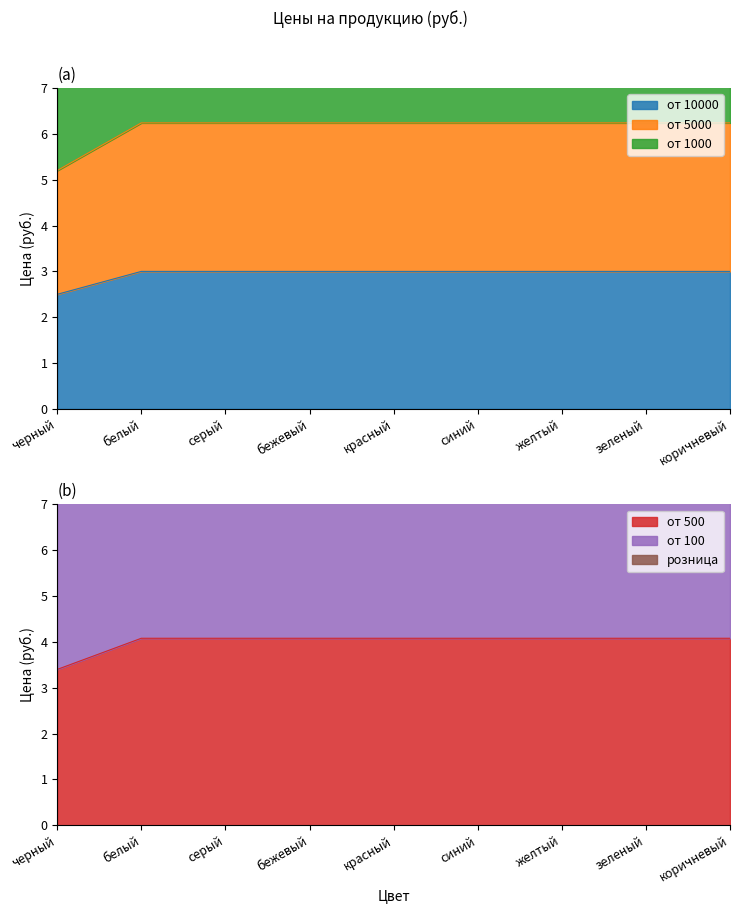

True or false: от 1000 and от 100 cross at least once.

False